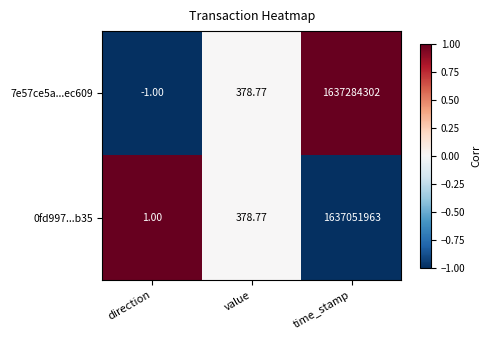

How many values in the 7e57ce5a...ec609 series are below 378?

1